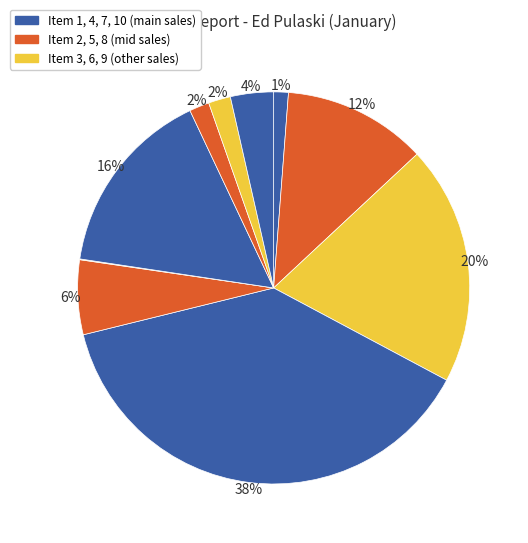

Which category has the smallest portion of the pie?

6